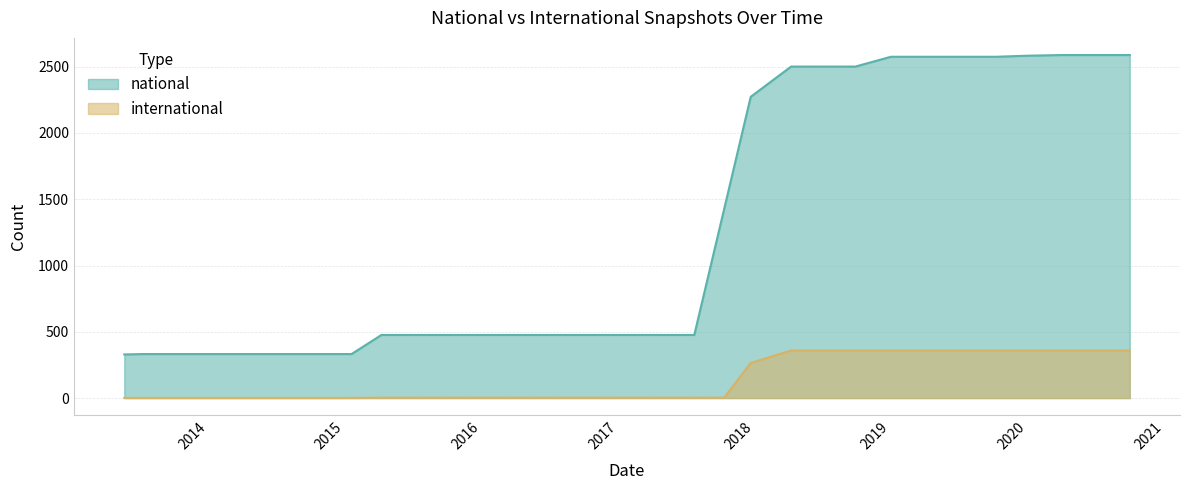

Which series has the largest range (max minus min)?

national